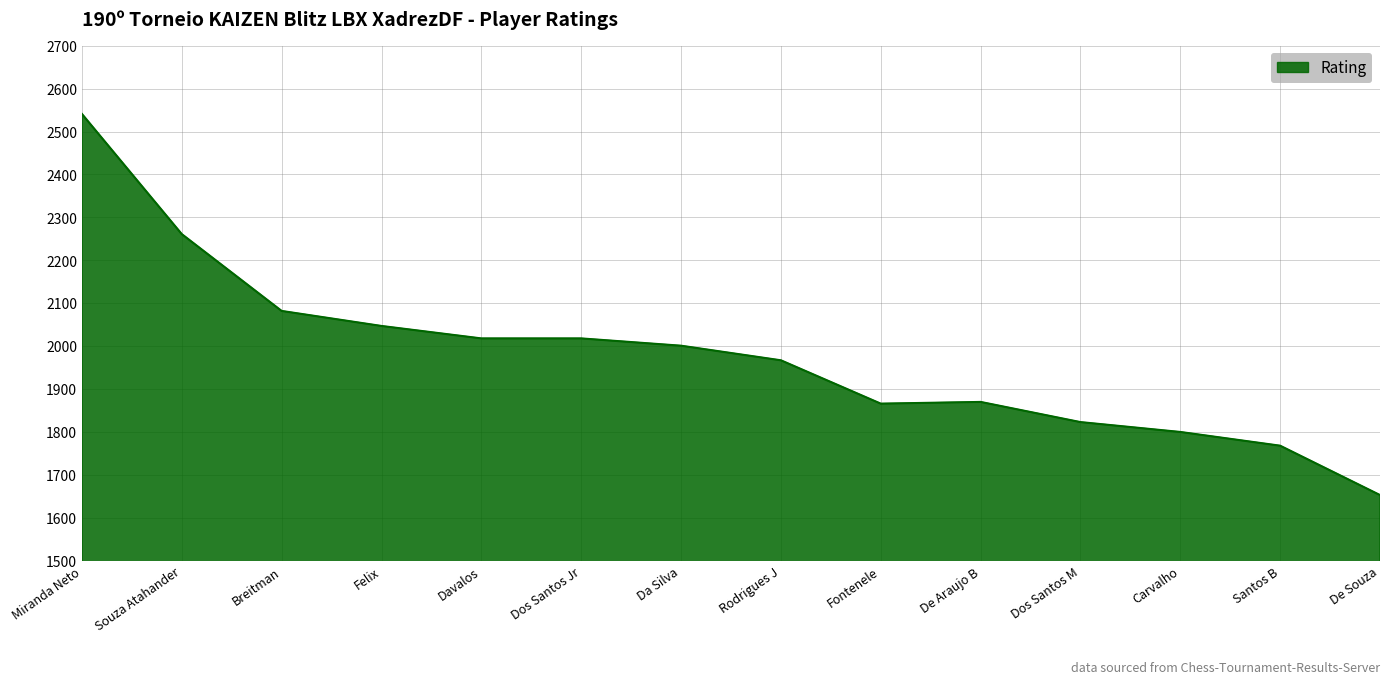

At which category does the chart reach its peak across all series?

Miranda Neto